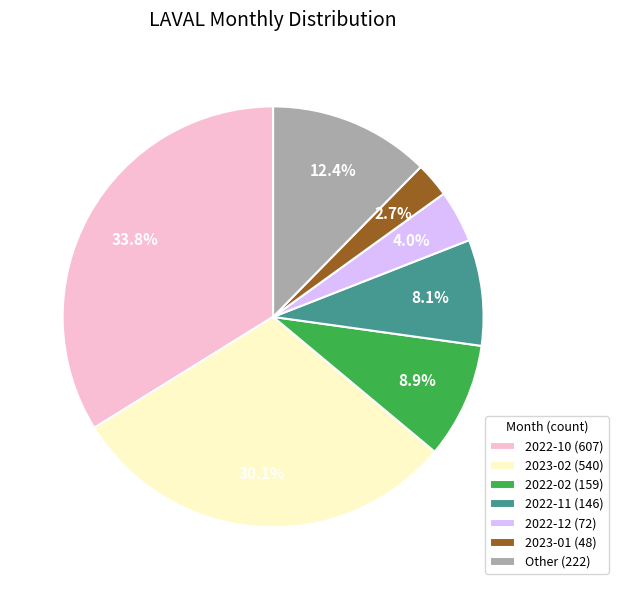

How many segments does this pie chart have?

7